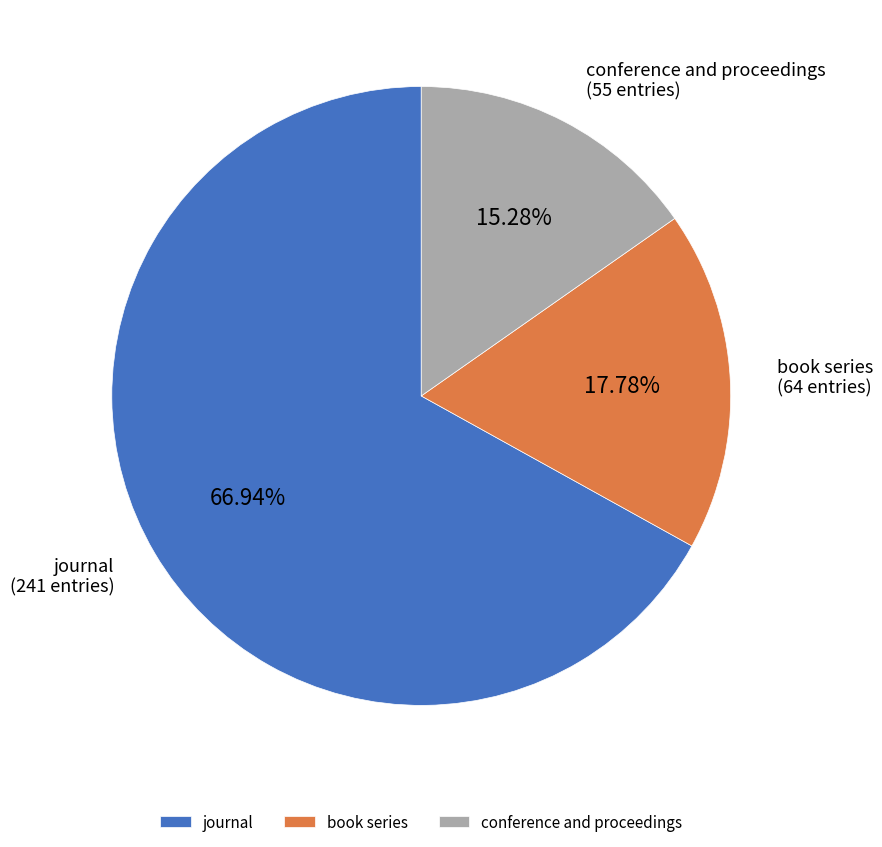

Is it true that book series is 18% of the pie?

True